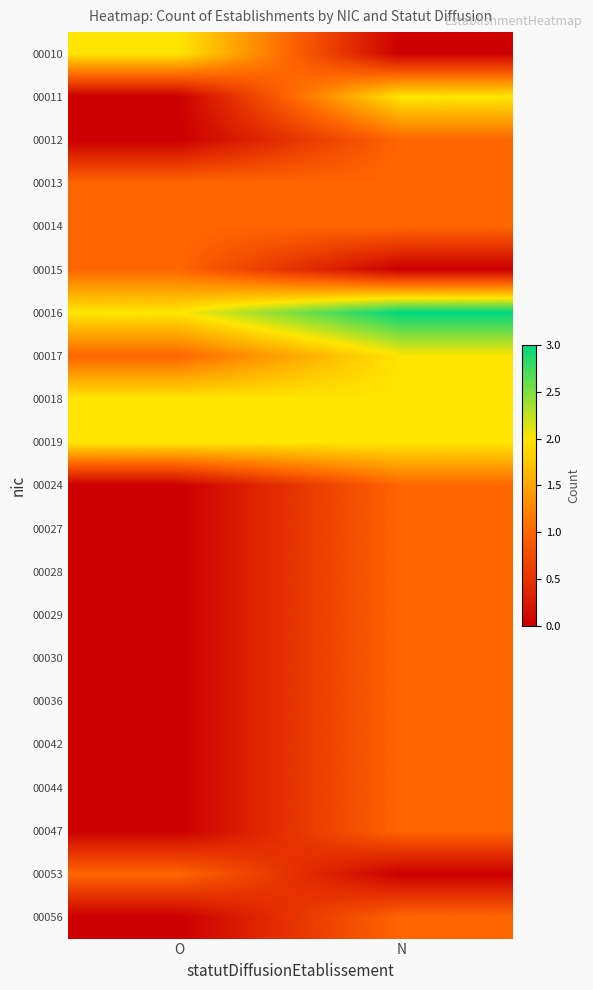

Reading left to right, transcribe all the data shown in this chart.

00010: O=2	N=0
00011: O=0	N=2
00012: O=0	N=1
00013: O=1	N=1
00014: O=1	N=1
00015: O=1	N=0
00016: O=2	N=3
00017: O=1	N=2
00018: O=2	N=2
00019: O=2	N=2
00024: O=0	N=1
00027: O=0	N=1
00028: O=0	N=1
00029: O=0	N=1
00030: O=0	N=1
00036: O=0	N=1
00042: O=0	N=1
00044: O=0	N=1
00047: O=0	N=1
00053: O=1	N=0
00056: O=0	N=1